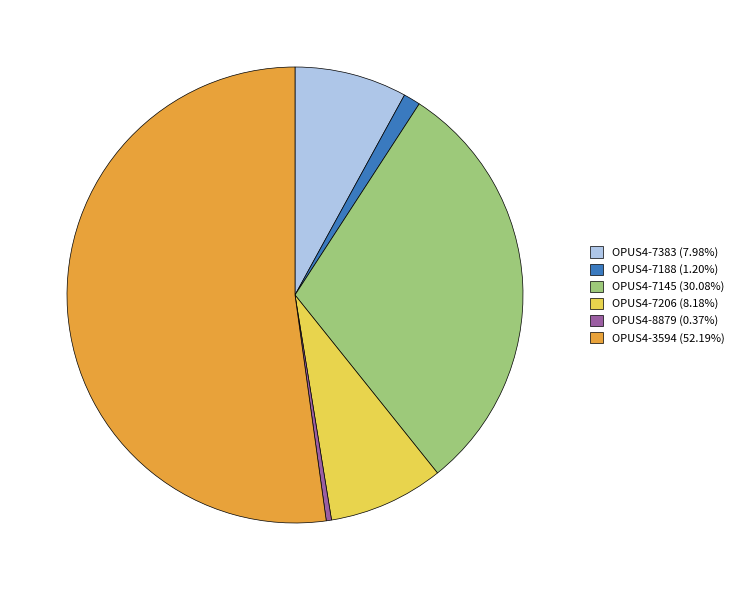

Is the sum of OPUS4-7188 (1.20%) and OPUS4-7206 (8.18%) greater than half?

No